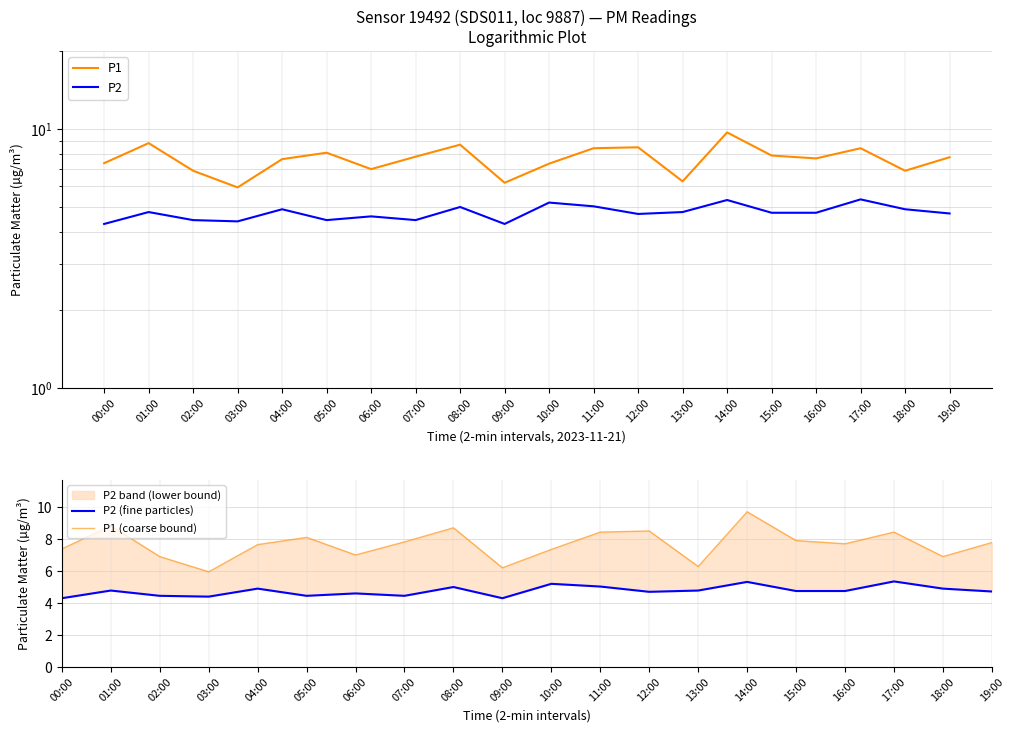

What is the difference between the second highest and second lowest values in the P1 (coarse bound) series?

2.6